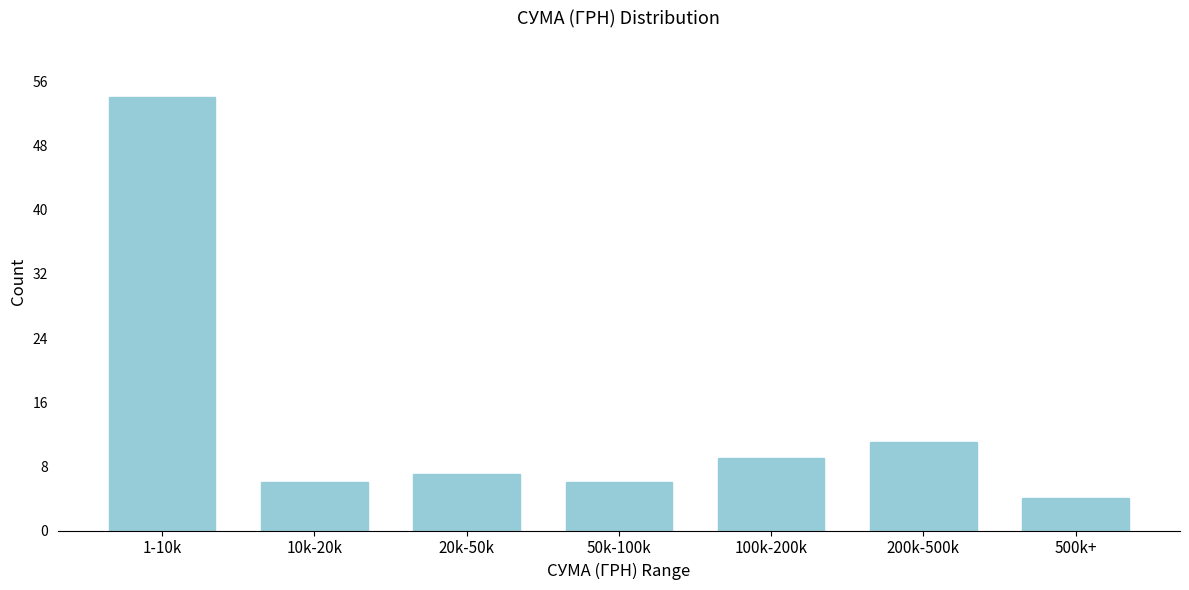

Reading right to left, extract all data points from this chart.

4	11	9	6	7	6	54